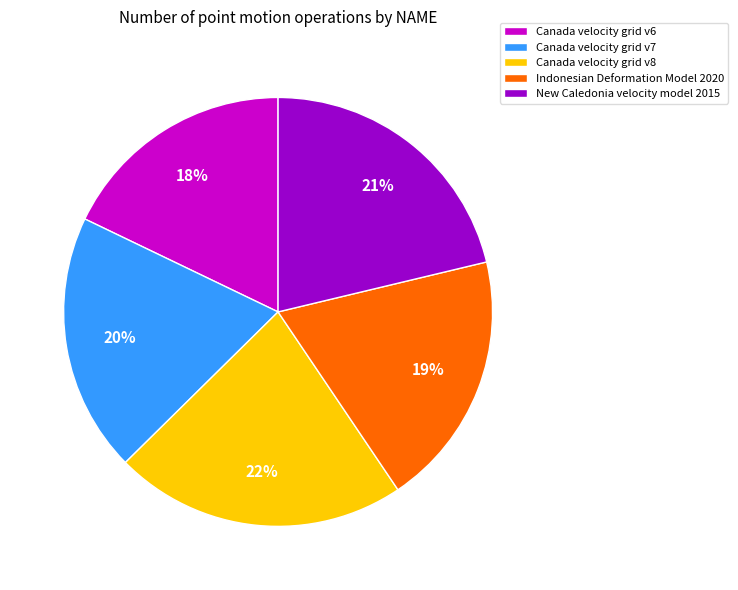

Is the sum of Canada velocity grid v7 and Canada velocity grid v6 greater than half?

No